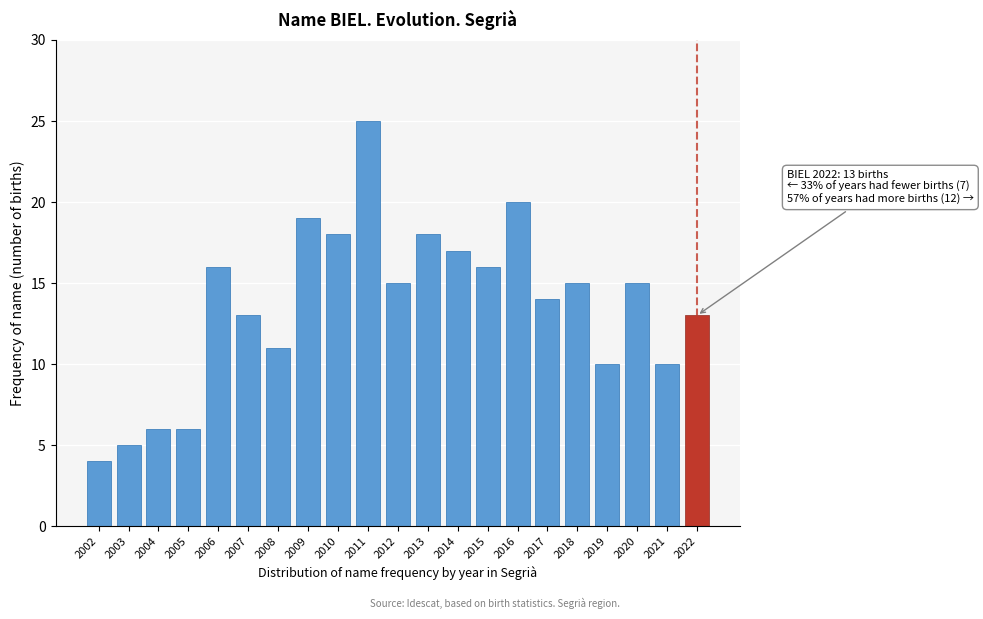

Reading left to right, list all the values displayed in this chart.

2002=4	2003=5	2004=6	2005=6	2006=16	2007=13	2008=11	2009=19	2010=18	2011=25	2012=15	2013=18	2014=17	2015=16	2016=20	2017=14	2018=15	2019=10	2020=15	2021=10	2022=13